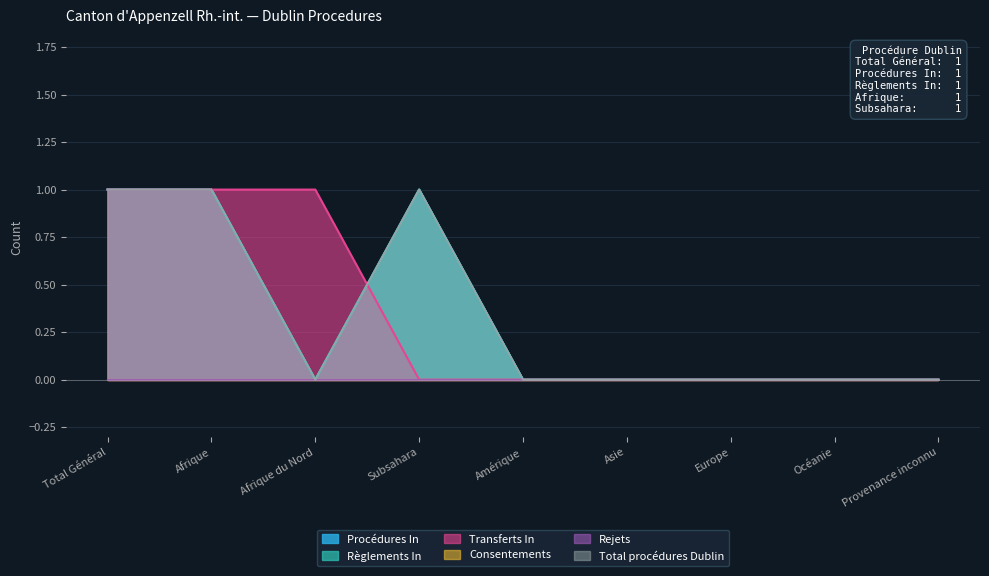

At which category does Procédures In reach its first local valley?

Afrique du Nord